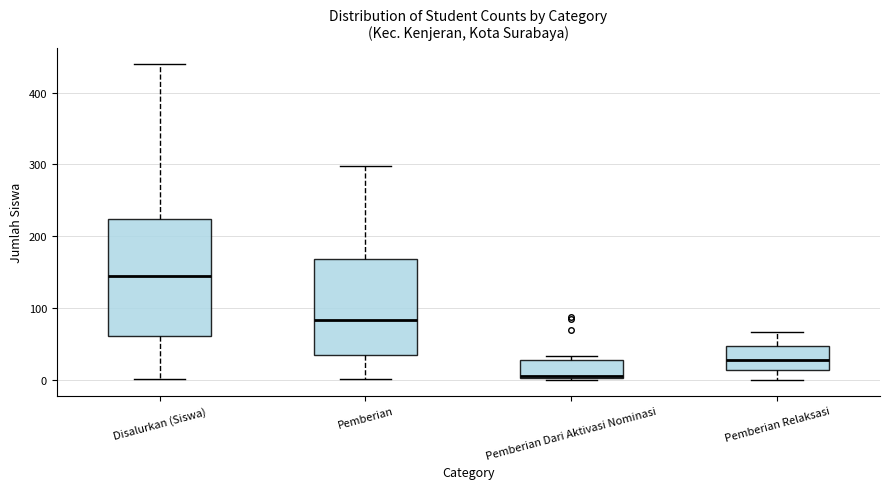

Where does the upper whisker of the box for Pemberian end on the y-axis? The values are not printed on the chart, so give them approximately, as read against the axis.

300